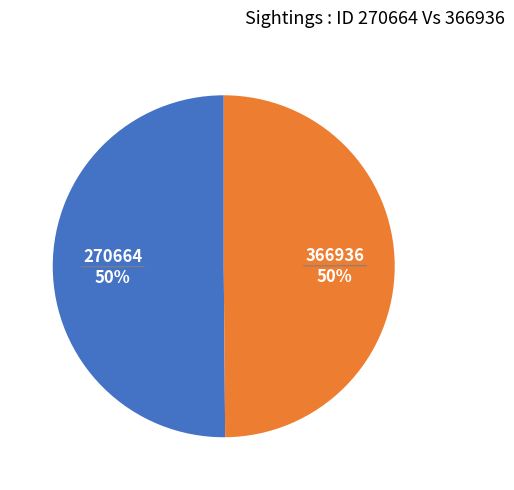

Count the number of slices in the pie.

2